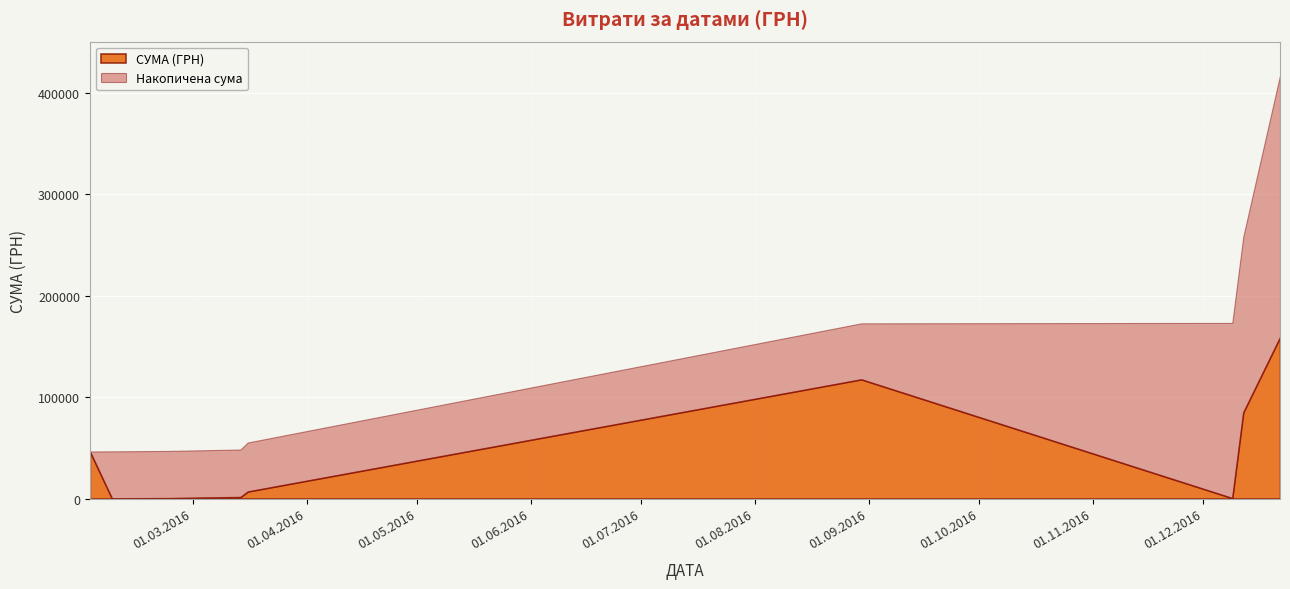

What is the highest value of the СУМА (ГРН) series?

159095.4